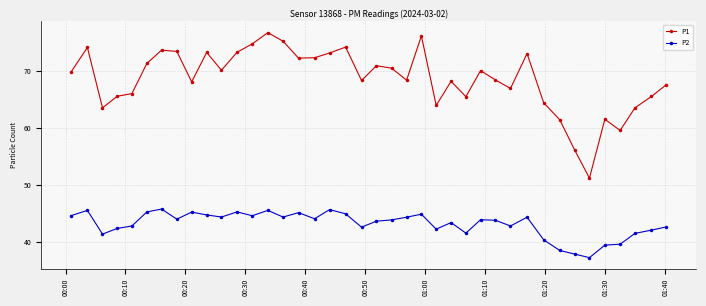

Which series has the largest total across all categories?

P1